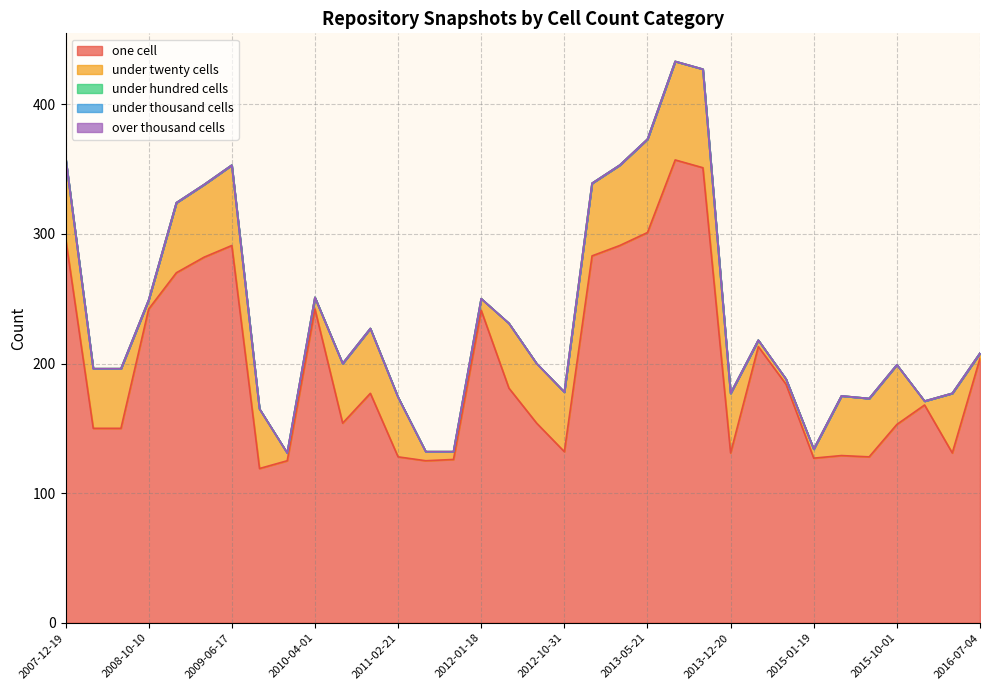

Which series has the largest range (max minus min)?

one_cell